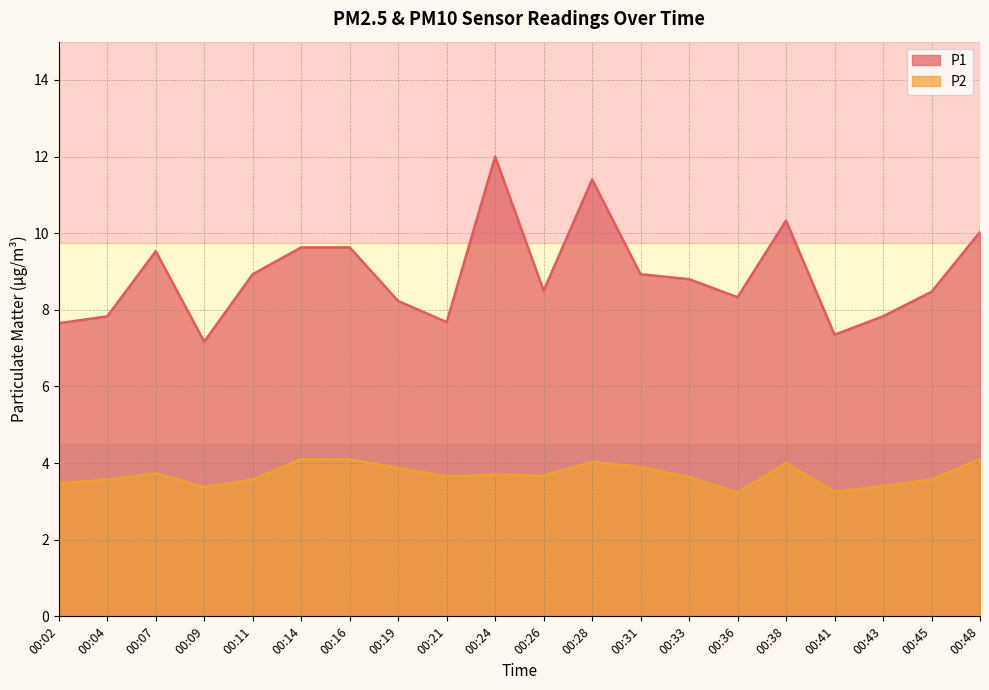

True or false: P1 and P2 cross at least once.

False